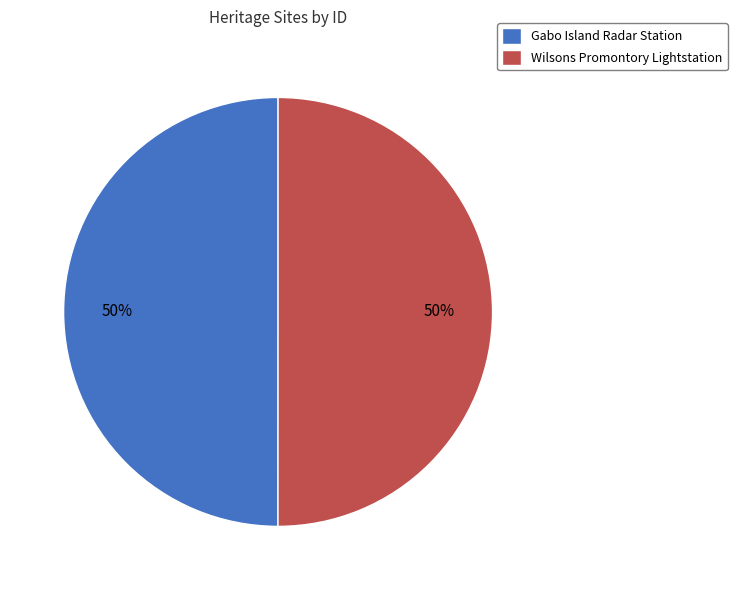

Do Wilsons Promontory Lightstation and Gabo Island Radar Station together represent more than half of the pie?

Yes